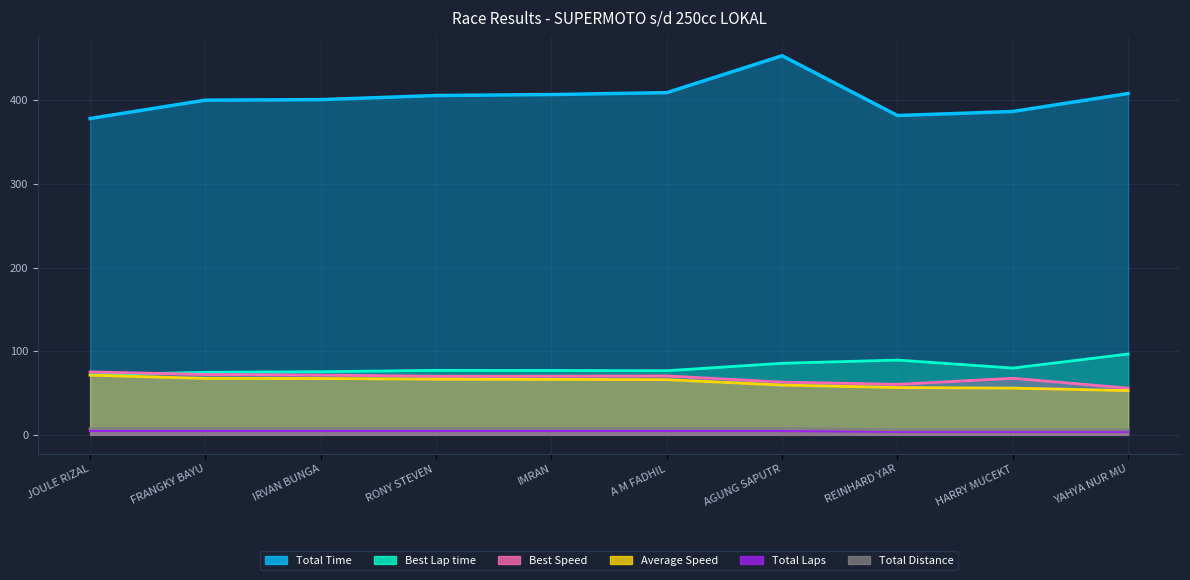

Which series has the widest spread of values?

Total Time